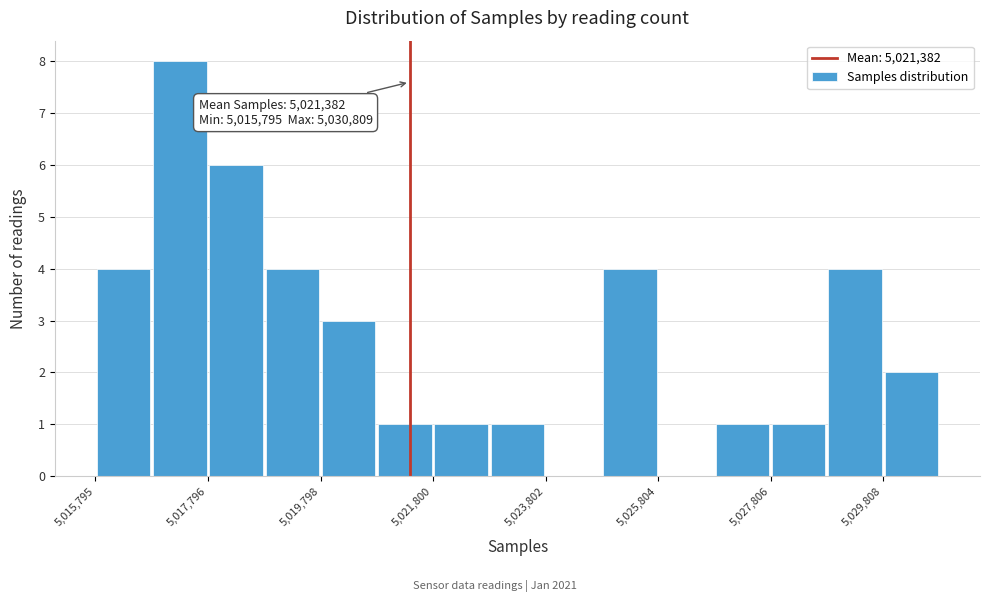

Around what value on the x-axis is the tallest bar? Give the approximate position of its centre, as read against the axis.

5017500